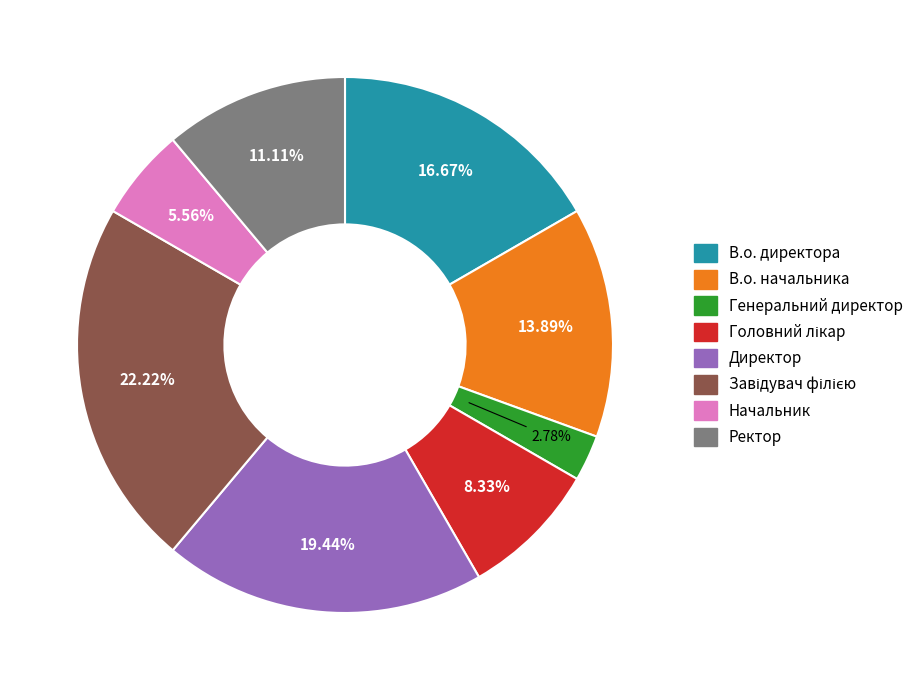

What is the ratio of the value at В.о. директора to the value at Начальник?

3.0